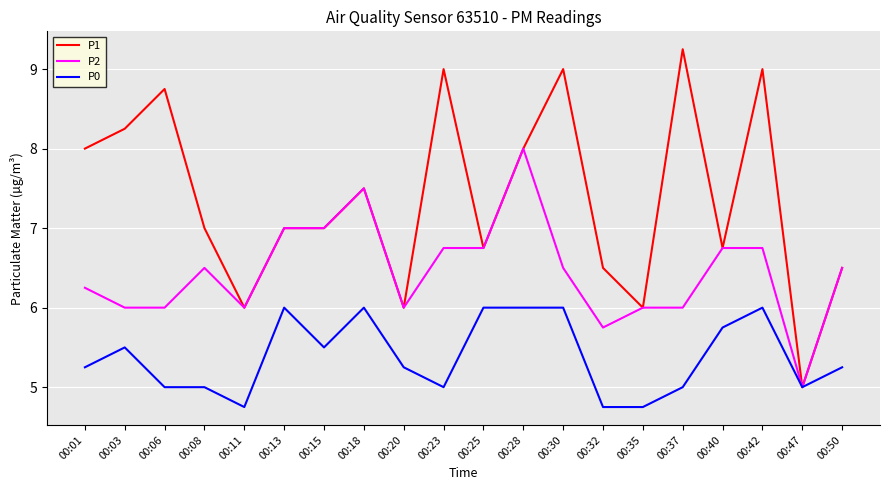

What is the difference between the maximum and minimum values in the P2 series?

3.0